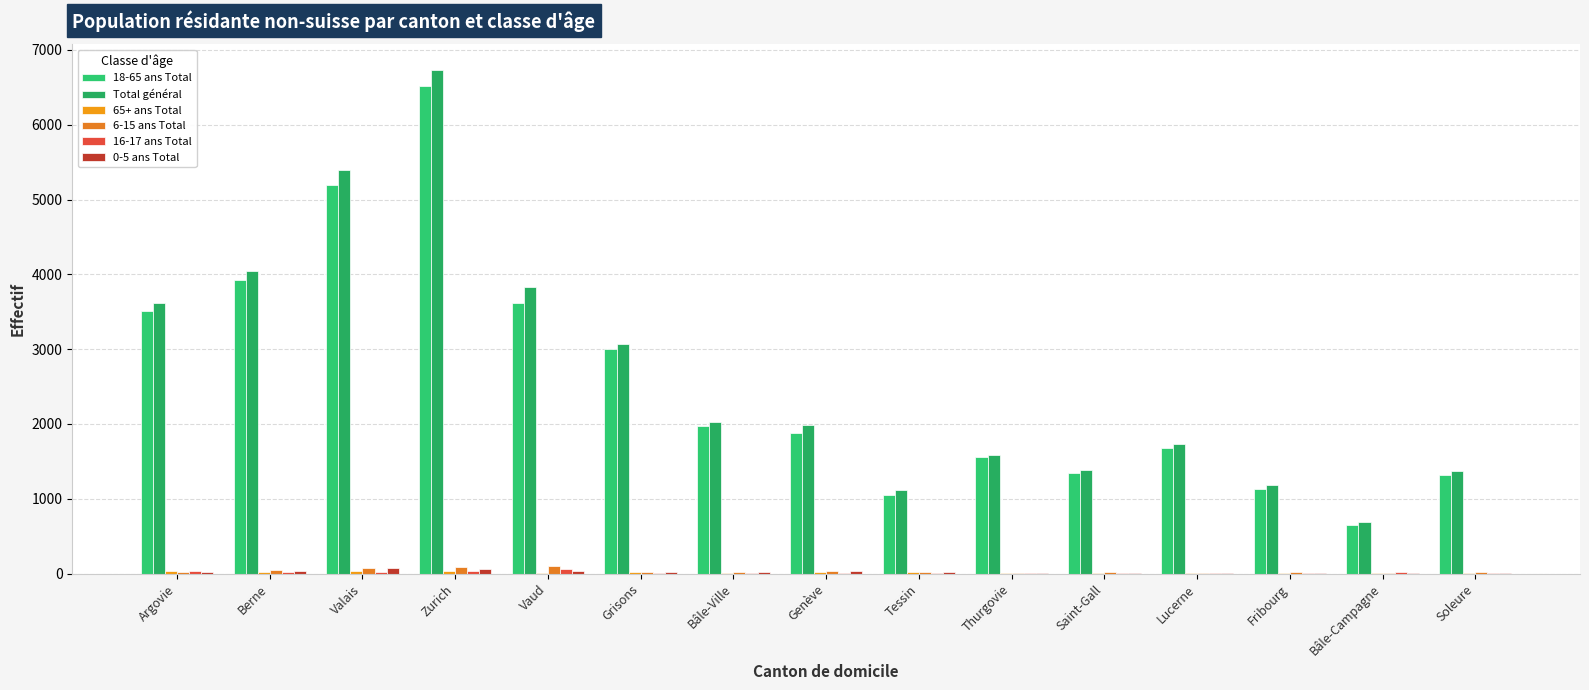

Reading left to right, transcribe all the data shown in this chart.

18-65 ans Total: Argovie=3507	Berne=3920	Valais=5193	Zurich=6523	Vaud=3615	Grisons=2998	Bâle-Ville=1970	Genève=1883	Tessin=1052	Thurgovie=1559	Saint-Gall=1342	Lucerne=1685	Fribourg=1127	Bâle-Campagne=647	Soleure=1323
Total général: Argovie=3617	Berne=4039	Valais=5399	Zurich=6738	Vaud=3837	Grisons=3073	Bâle-Ville=2021	Genève=1990	Tessin=1116	Thurgovie=1589	Saint-Gall=1381	Lucerne=1733	Fribourg=1181	Bâle-Campagne=692	Soleure=1373
65+ ans Total: Argovie=33	Berne=23	Valais=29	Zurich=34	Vaud=11	Grisons=25	Bâle-Ville=8	Genève=17	Tessin=23	Thurgovie=8	Saint-Gall=9	Lucerne=14	Fribourg=6	Bâle-Campagne=12	Soleure=12
6-15 ans Total: Argovie=25	Berne=46	Valais=81	Zurich=83	Vaud=107	Grisons=22	Bâle-Ville=16	Genève=37	Tessin=17	Thurgovie=9	Saint-Gall=16	Lucerne=13	Fribourg=24	Bâle-Campagne=14	Soleure=17
16-17 ans Total: Argovie=32	Berne=17	Valais=22	Zurich=34	Vaud=64	Grisons=12	Bâle-Ville=3	Genève=13	Tessin=7	Thurgovie=7	Saint-Gall=7	Lucerne=13	Fribourg=10	Bâle-Campagne=15	Soleure=9
0-5 ans Total: Argovie=20	Berne=33	Valais=74	Zurich=64	Vaud=40	Grisons=16	Bâle-Ville=24	Genève=40	Tessin=17	Thurgovie=6	Saint-Gall=7	Lucerne=8	Fribourg=14	Bâle-Campagne=4	Soleure=12